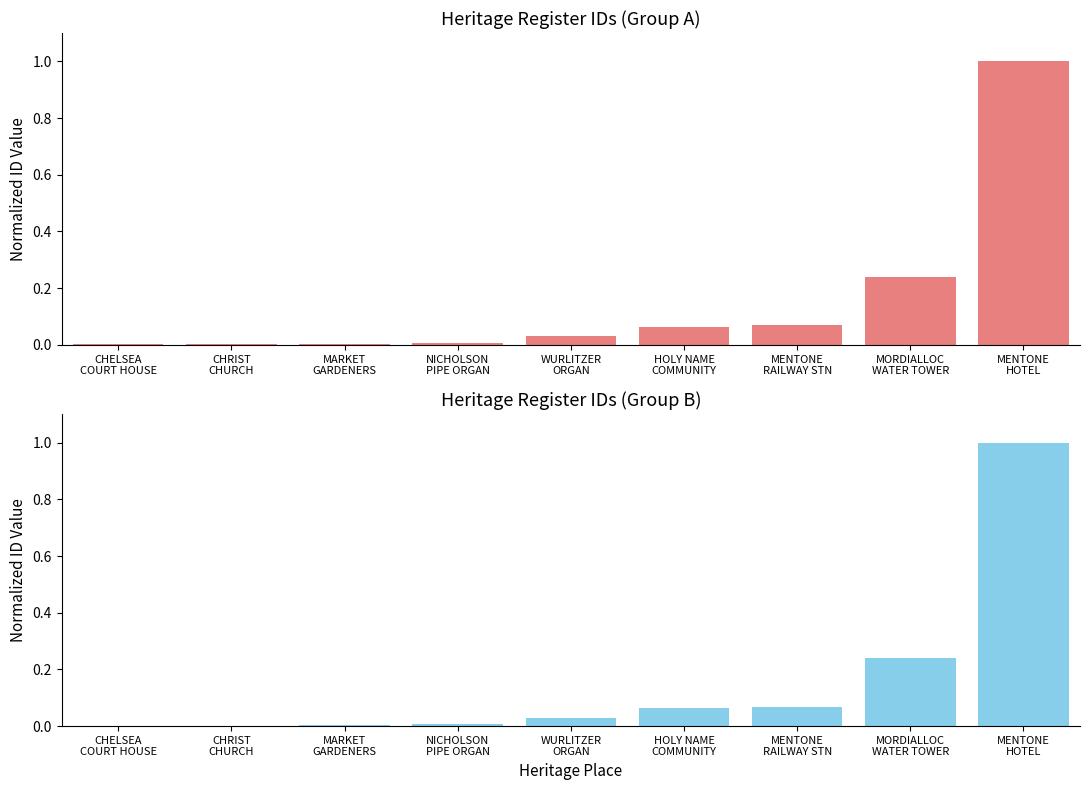

What is the label of the 2nd bar from the left?

CHRIST
CHURCH